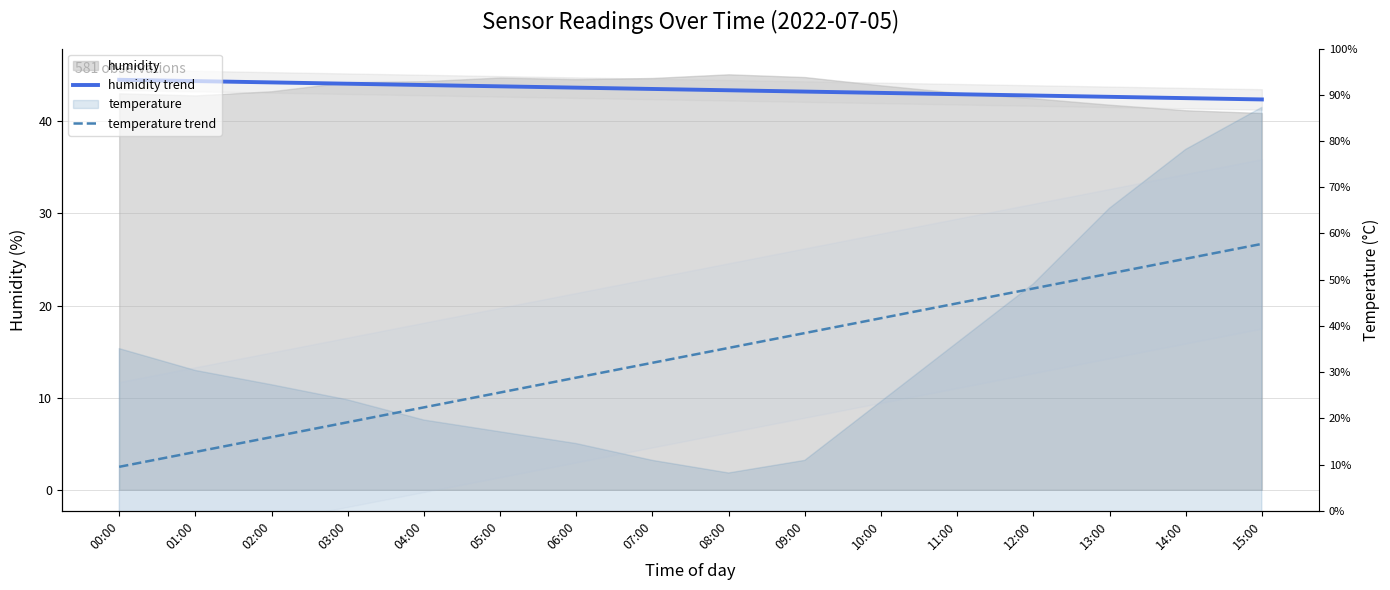

Count the number of data series in this chart.

2